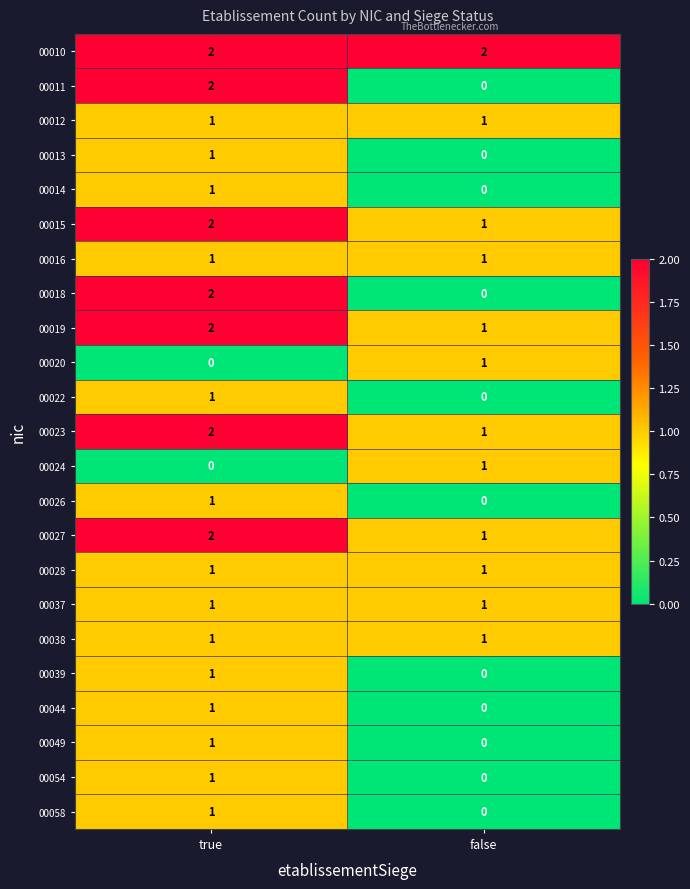

True or false: 00024 has a value of 1 at false.

True